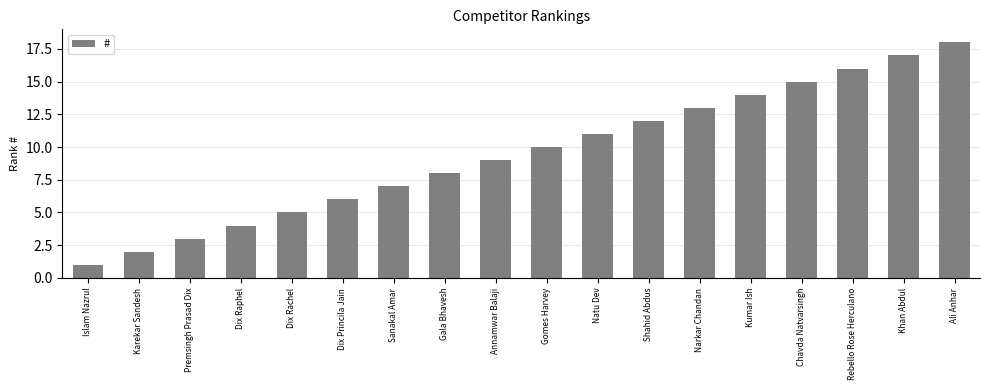

What position from the left is Annamwar Balaji?

9